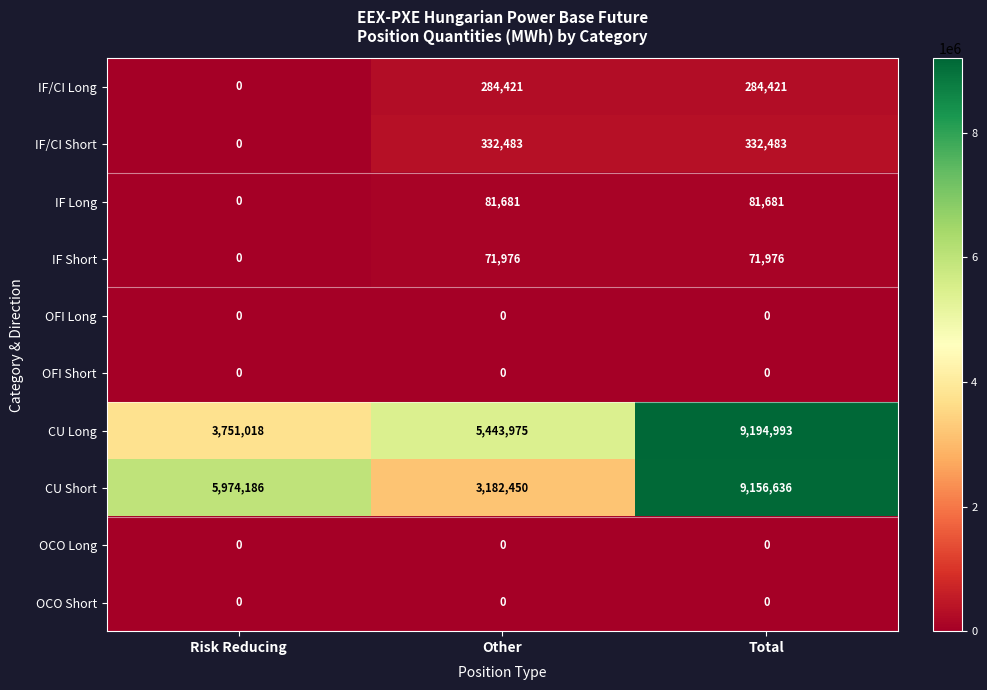

True or false: CU Long has a value of 5691321 at Risk Reducing.

False